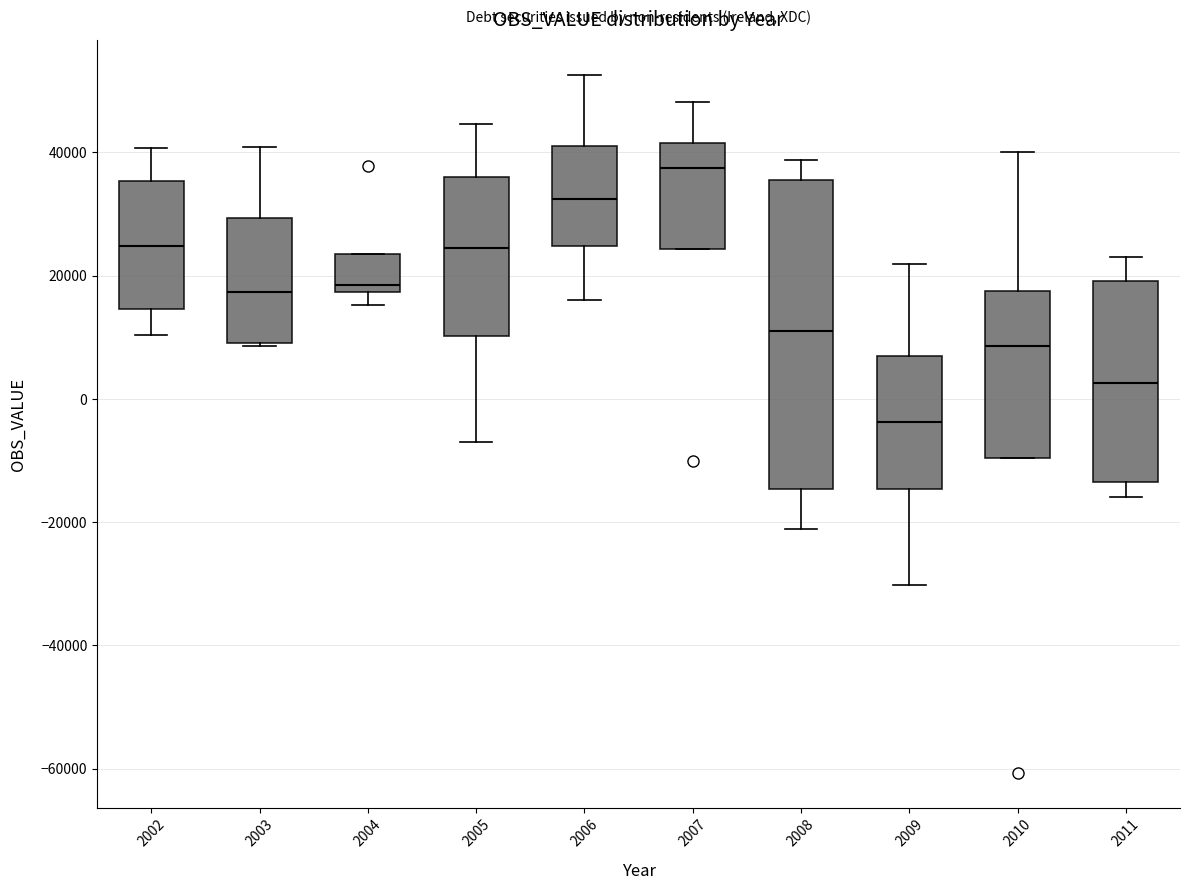

Reading left to right, transcribe this box plot: for each box, give where its median line is, the range the box spans, and where its two whiskers end, as read against the y-axis. The values are not printed on the chart, so give them approximately, as read against the axis.

2002: median 24000, box 14000 to 36000, whiskers 10000 to 40000
2003: median 18000, box 10000 to 30000, whiskers 8000 to 40000
2004: median 18000 (just above the box's lower edge), box 18000 to 24000, whiskers 16000 to 24000
2005: median 24000, box 10000 to 36000, whiskers -8000 to 44000
2006: median 32000, box 24000 to 42000, whiskers 16000 to 52000
2007: median 38000, box 24000 to 42000, whiskers 24000 to 48000
2008: median 12000, box -14000 to 36000, whiskers -22000 to 38000
2009: median -4000, box -14000 to 6000, whiskers -30000 to 22000
2010: median 8000, box -10000 to 18000, whiskers -10000 to 40000
2011: median 2000, box -14000 to 20000, whiskers -16000 to 22000